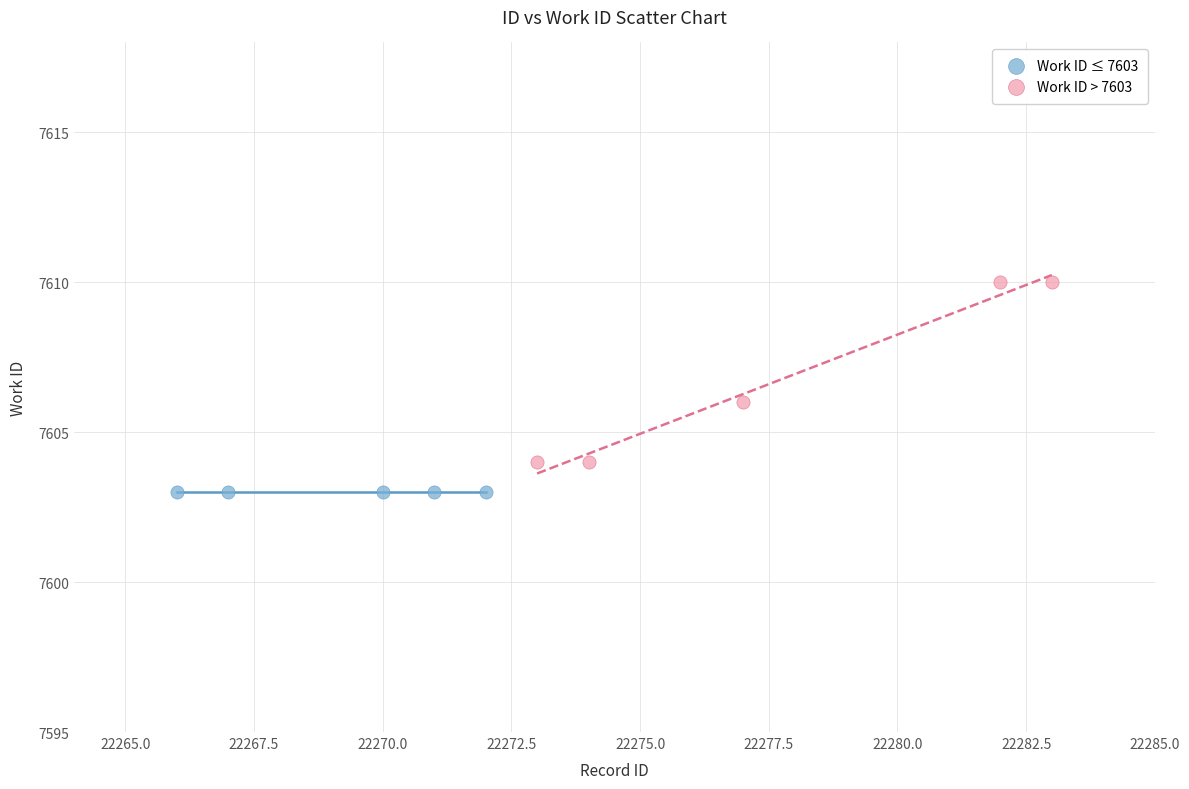

What are all the series names shown in the legend?

Work ID ≤ 7603, Work ID > 7603